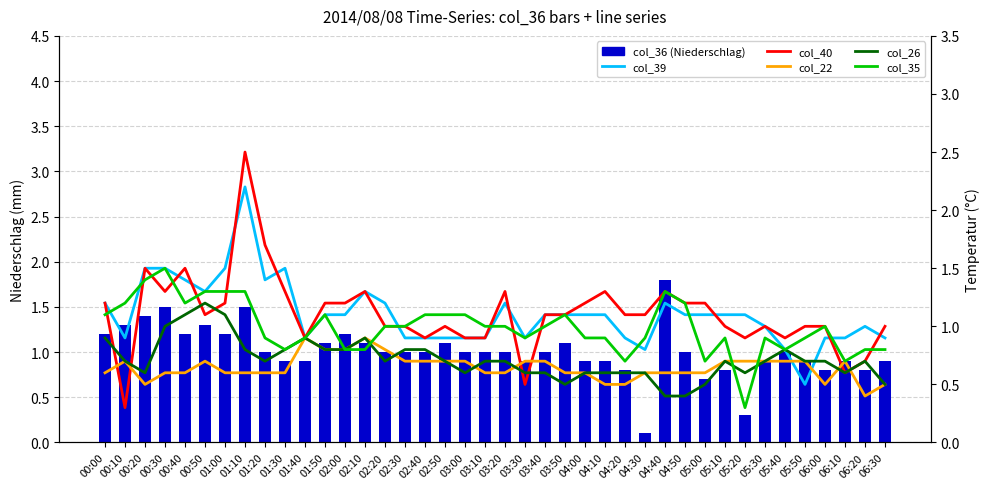

What value does the col_36 (bars) series have at 00:10?

1.3